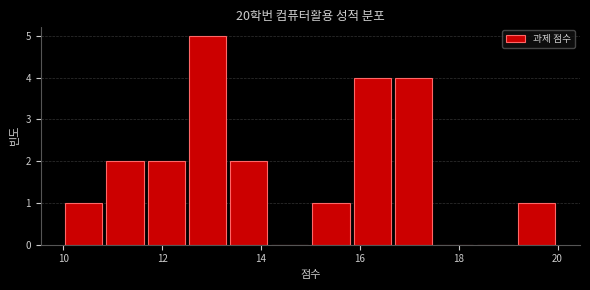

Reading left to right, list every bar in this chart as the range it spans on the x-axis followed by its height. Neither the bar edges nor the heights are printed on the chart, so give them approximately, as read against the axes.

10.0 to 10.8: 1
10.8 to 11.6: 2
11.6 to 12.6: 2
12.6 to 13.4: 5
13.4 to 14.2: 2
14.2 to 15.0: 0
15.0 to 15.8: 1
15.8 to 16.6: 4
16.6 to 17.6: 4
17.6 to 18.4: 0
18.4 to 19.2: 0
19.2 to 20.0: 1